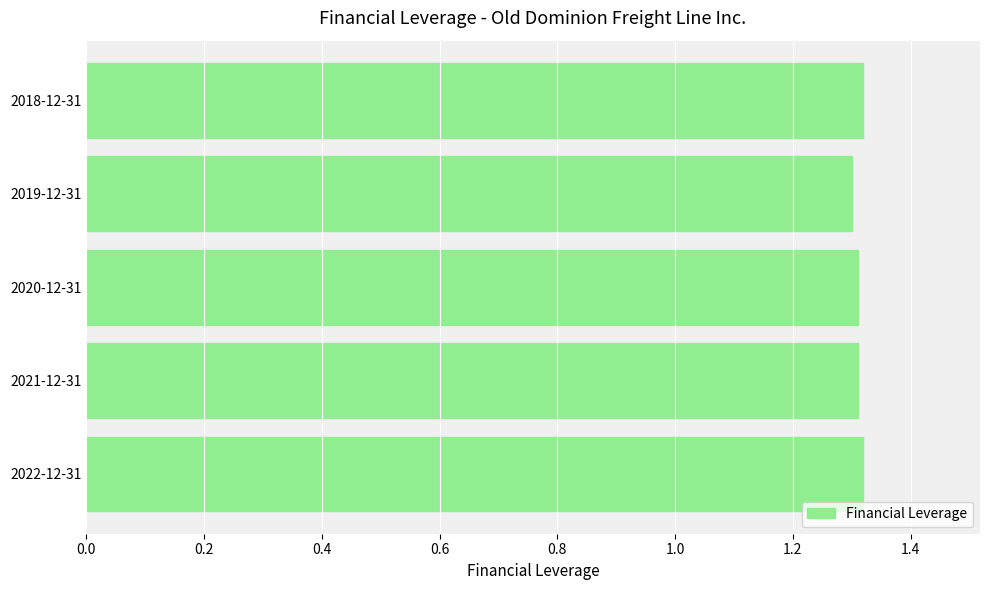

What is the ratio of the value at 2018-12-31 to the value at 2021-12-31?

1.0